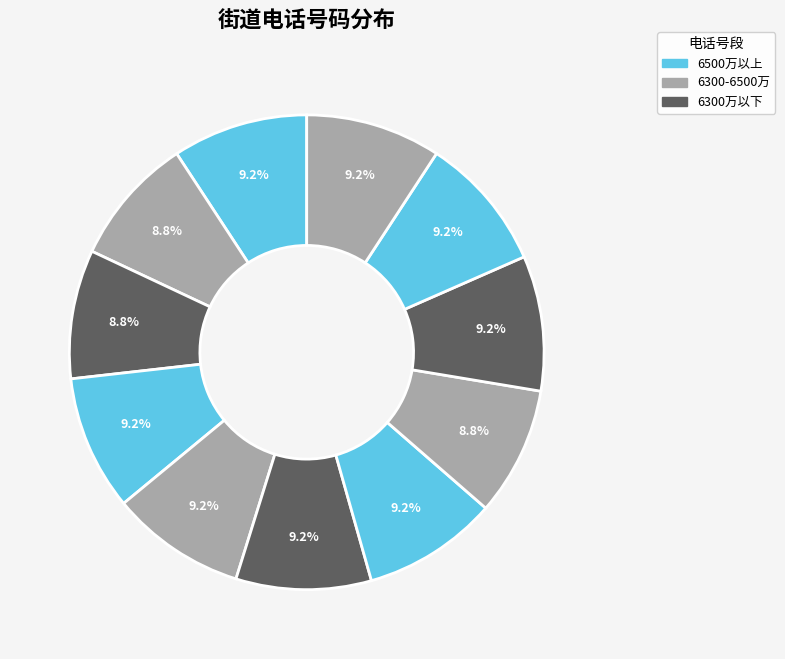

Is there any slice that represents more than half of the pie?

No